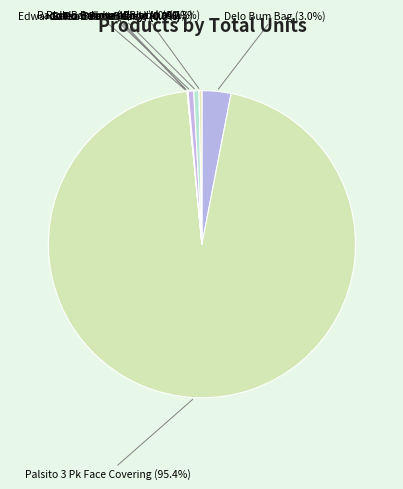

To the nearest percent, what is the average slice percentage?

12%